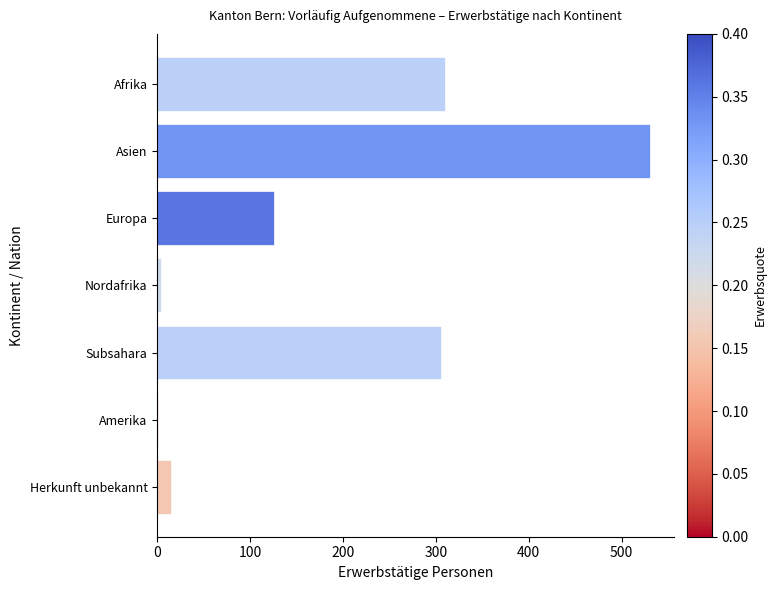

What is the greatest value displayed?

530